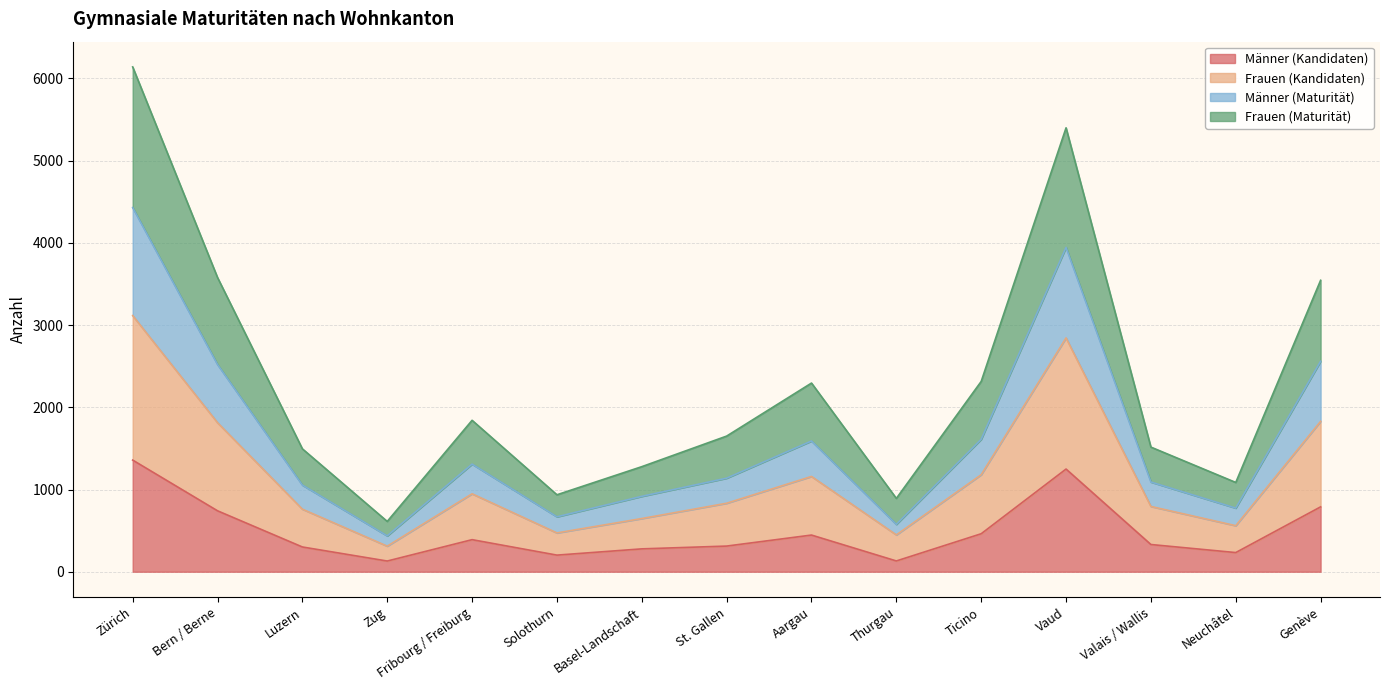

Count the number of categories in the chart.

15